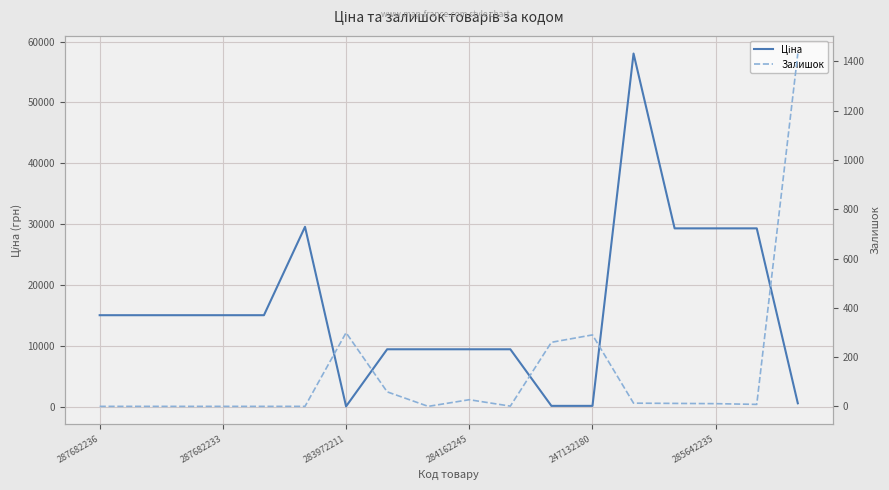

At how many categories does at least one series exceed 49367?

1